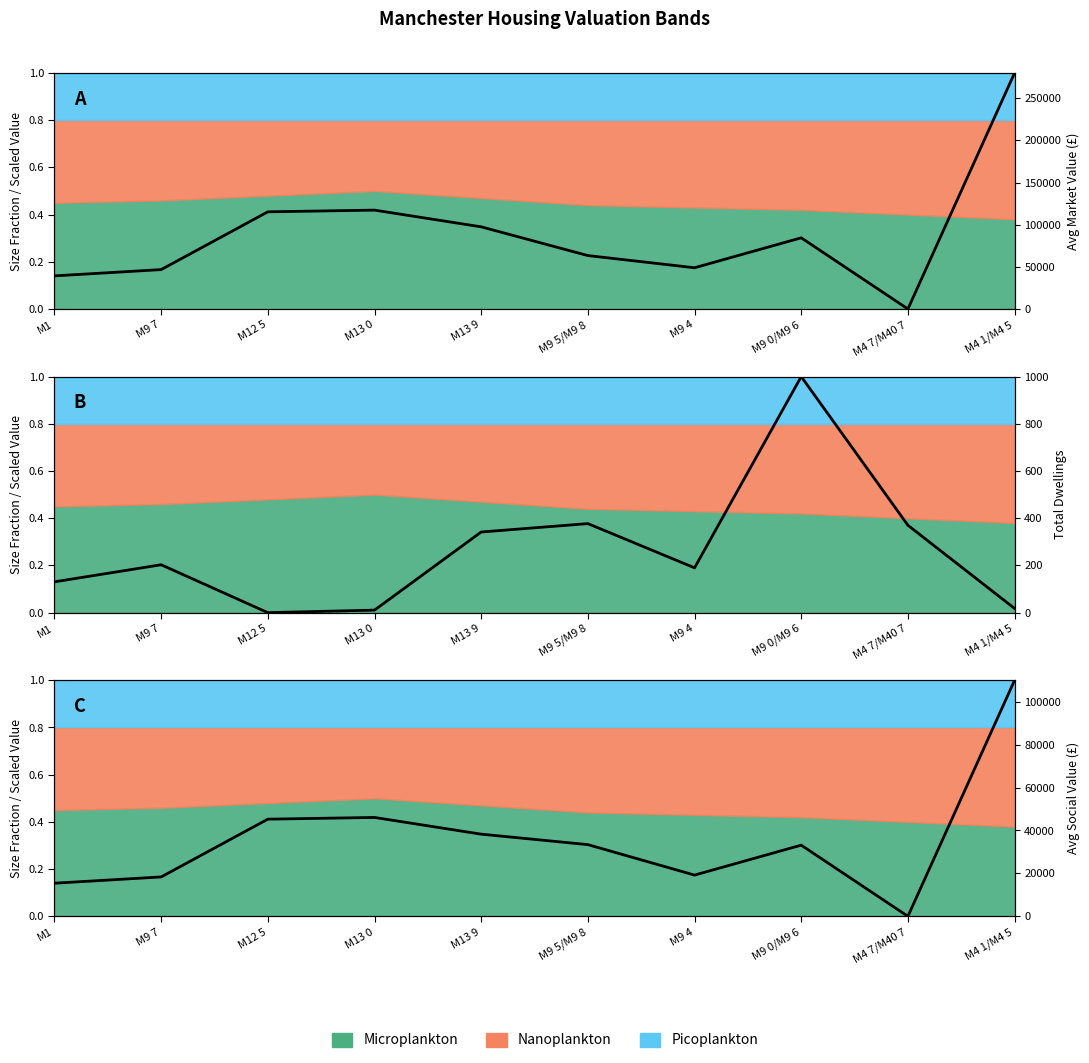

At M12 5, list the series in order from largest to smallest.

Avg Market Value (scaled), Avg Social Value (scaled), Total Dwellings (scaled)